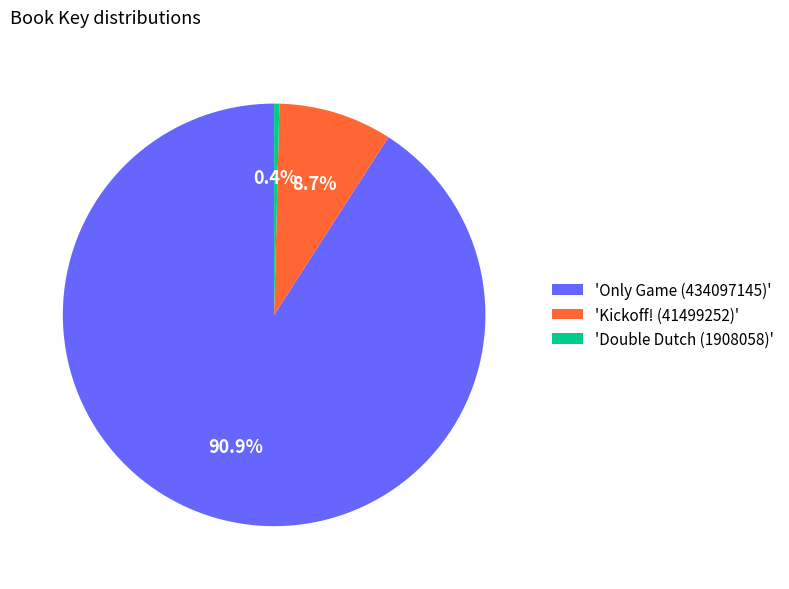

How many slices are in this pie chart?

3